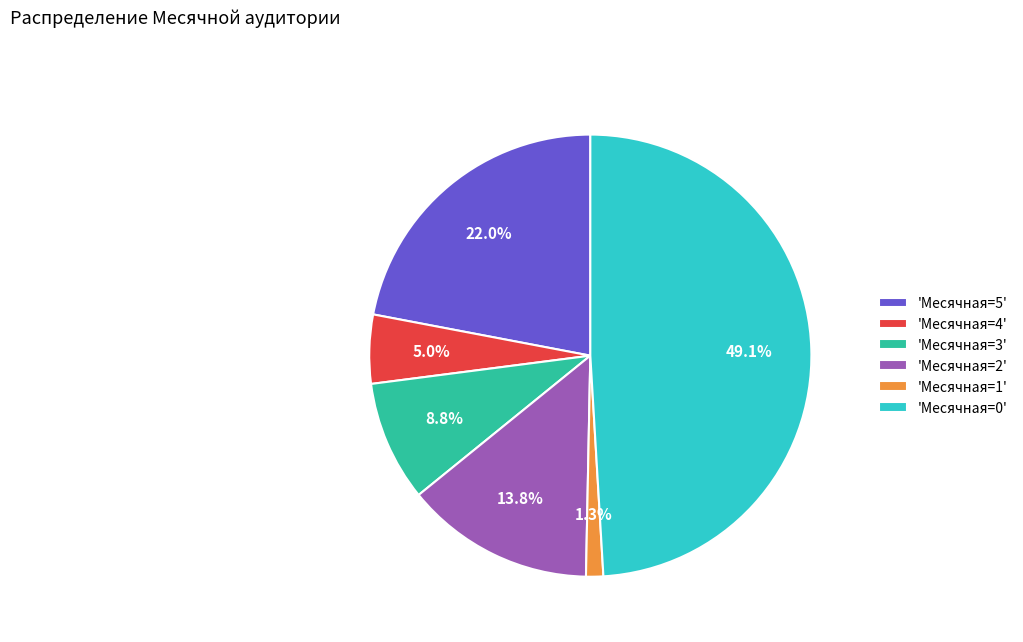

Which slice is the largest?

'Месячная=0'